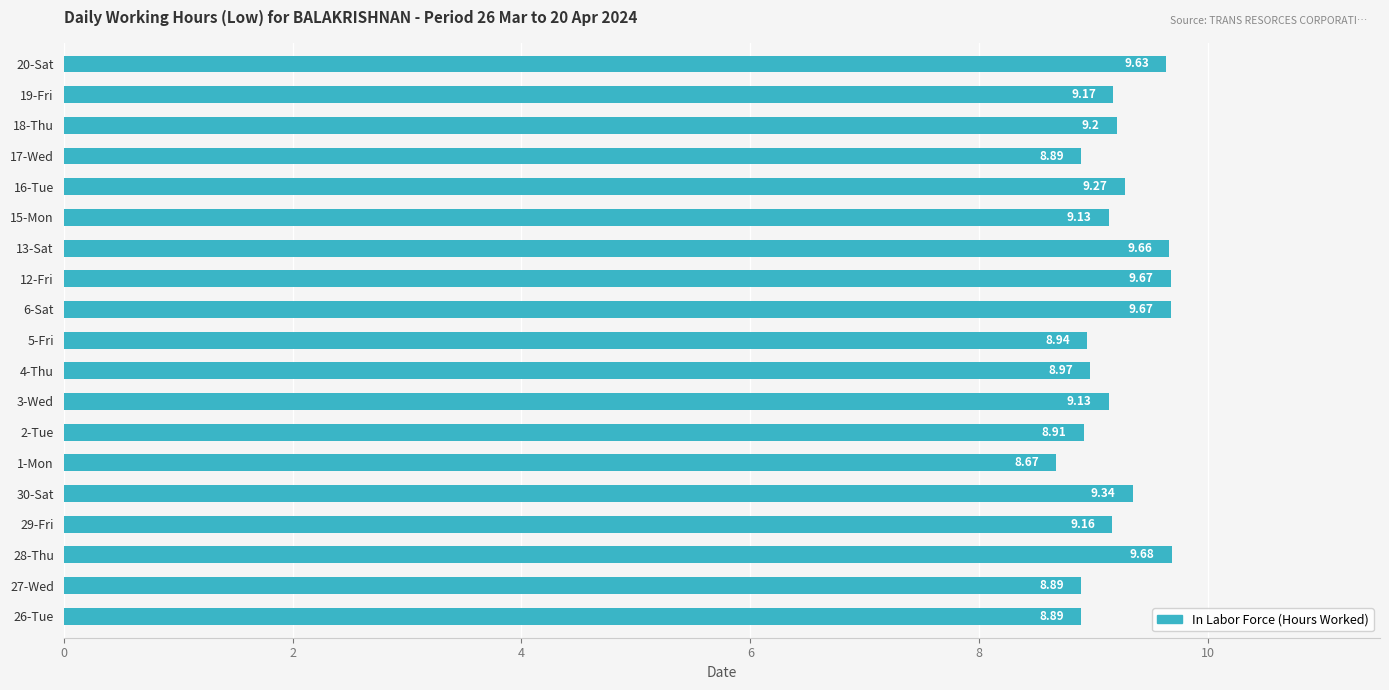

How many data points are less than 9?

7